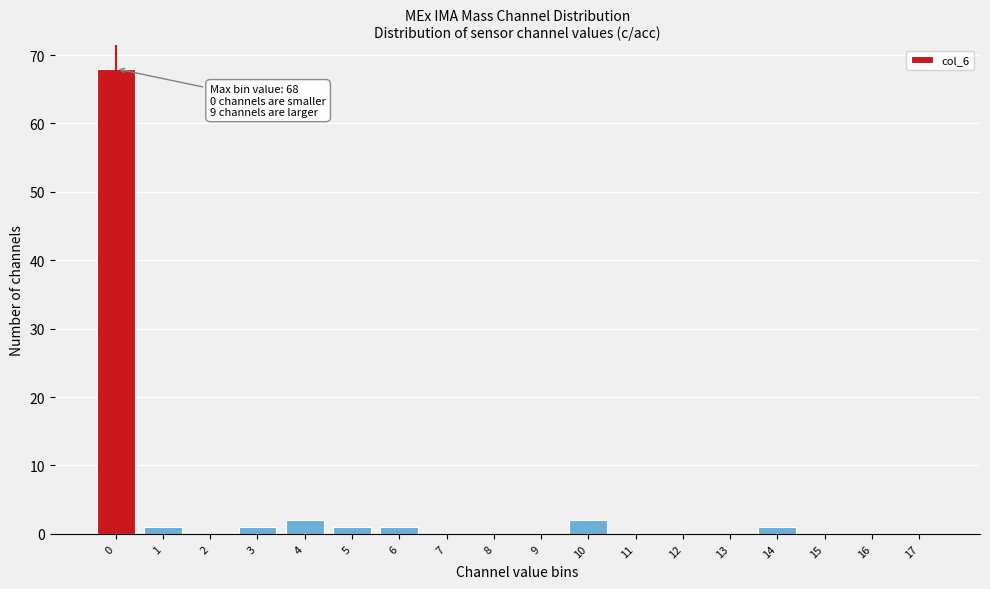

Reading left to right, what are all the values shown in this chart?

0=68	1=1	2=0	3=1	4=2	5=1	6=1	7=0	8=0	9=0	10=2	11=0	12=0	13=0	14=1	15=0	16=0	17=0